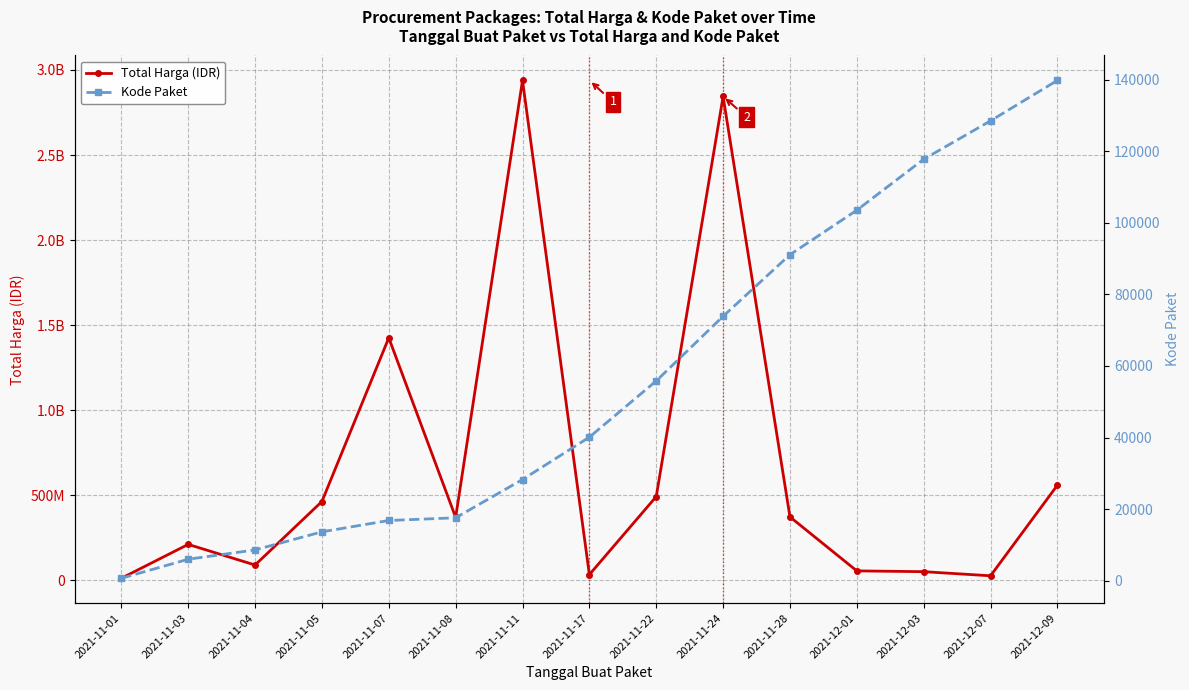

What is the average value of the Total Harga (IDR) series?

663670801